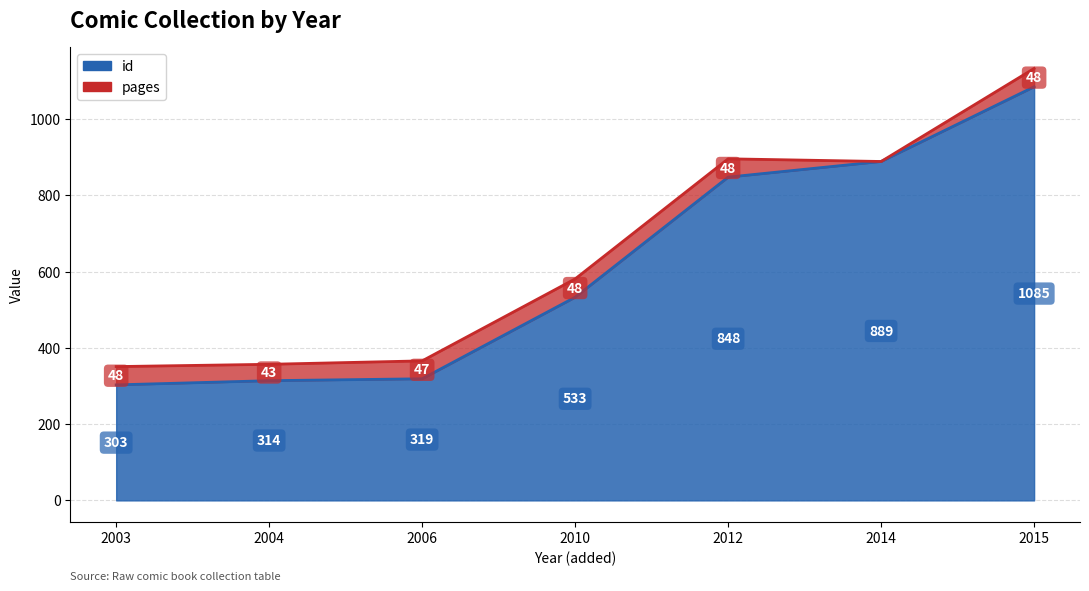

Rank the categories by value from lowest to highest.

2003, 2004, 2006, 2010, 2012, 2014, 2015